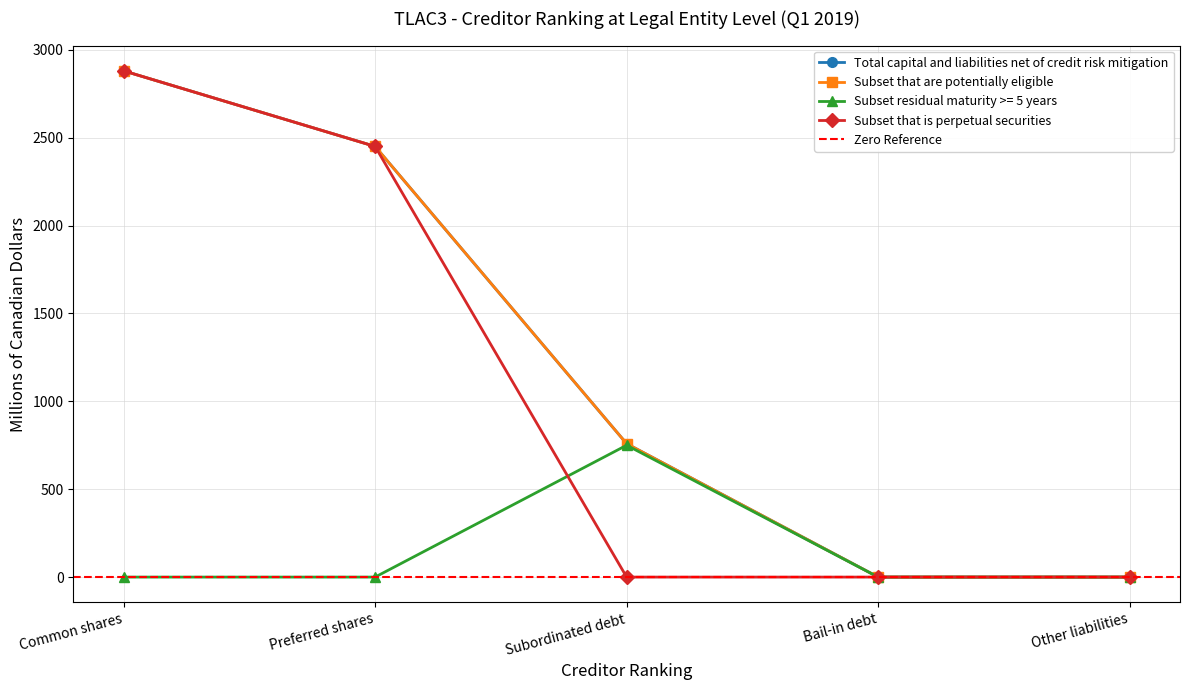

How many values in Subset that is perpetual securities are above zero?

2